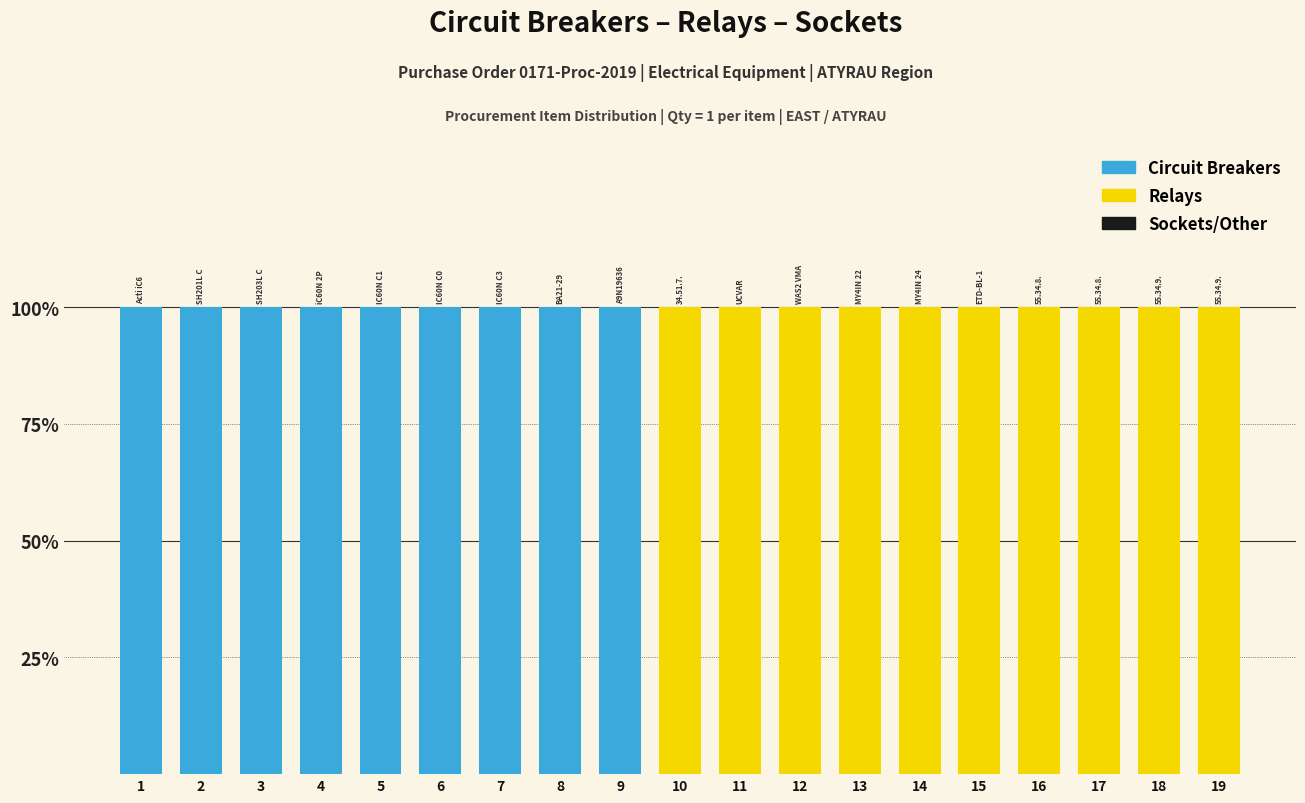

Rank the series at 15 from highest to lowest value.

Relays, Circuit Breakers, Sockets